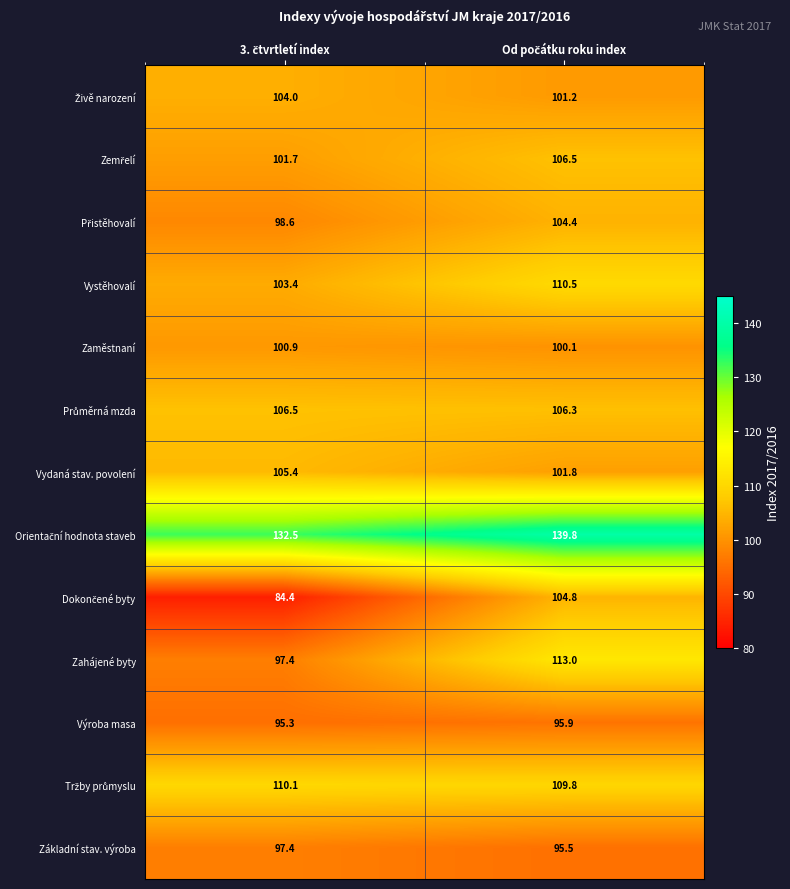

Between Od počátku roku index and 3. čtvrtletí index, which is larger?

3. čtvrtletí index